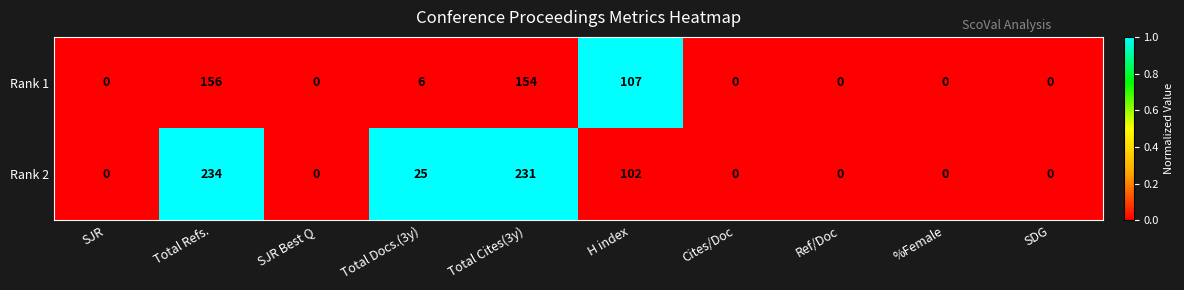

Reading left to right, what are all the values shown in this chart?

Rank 1: 0	156	0	6	154	107	0	0	0	0
Rank 2: 0	234	0	25	231	102	0	0	0	0